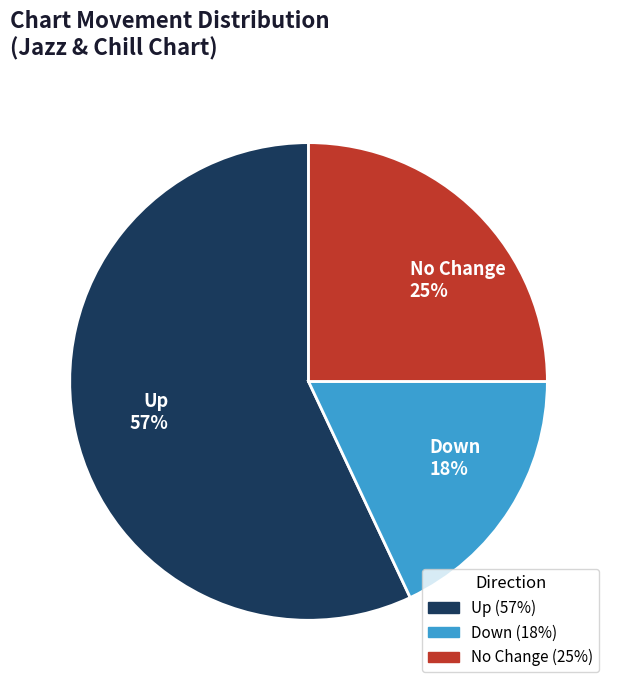

Is there a majority slice in this chart?

Yes